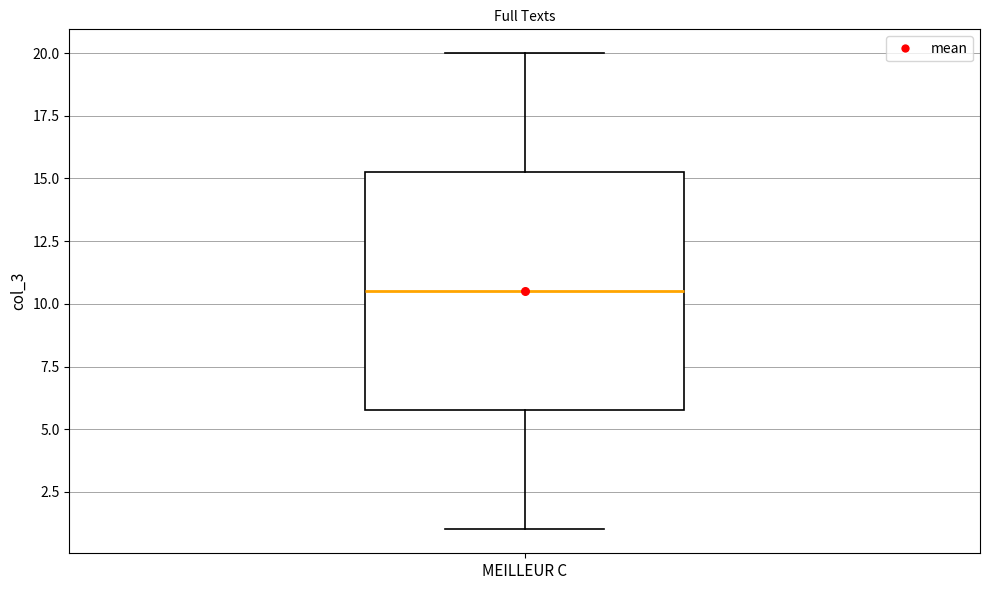

Read this box plot against the y-axis: the position of the median line, the range covered by the box, and the ends of both whiskers. The values are not printed on the chart, so give them approximately, as read against the axis.

median 10.5, box 6.0 to 15.5, whiskers 1.0 to 20.0